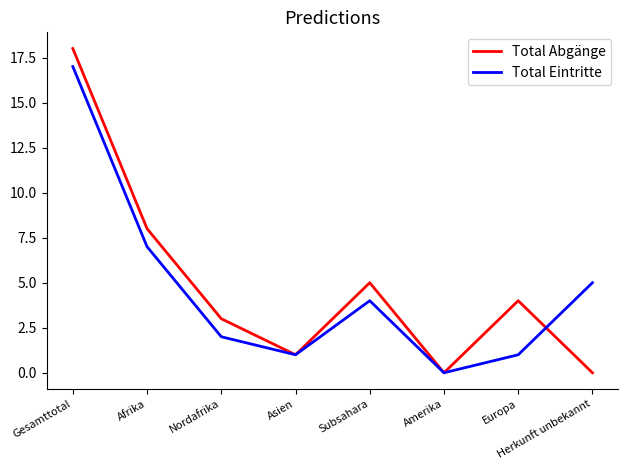

The Total Eintritte series shows 8 at Gesamttotal. True or false?

False